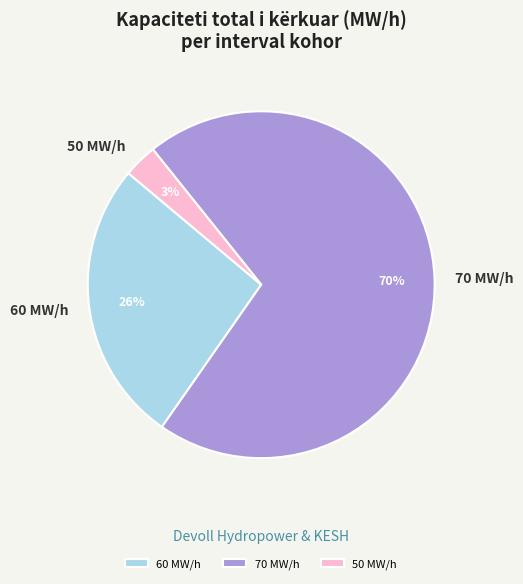

Which slice is the smallest?

50 MW/h